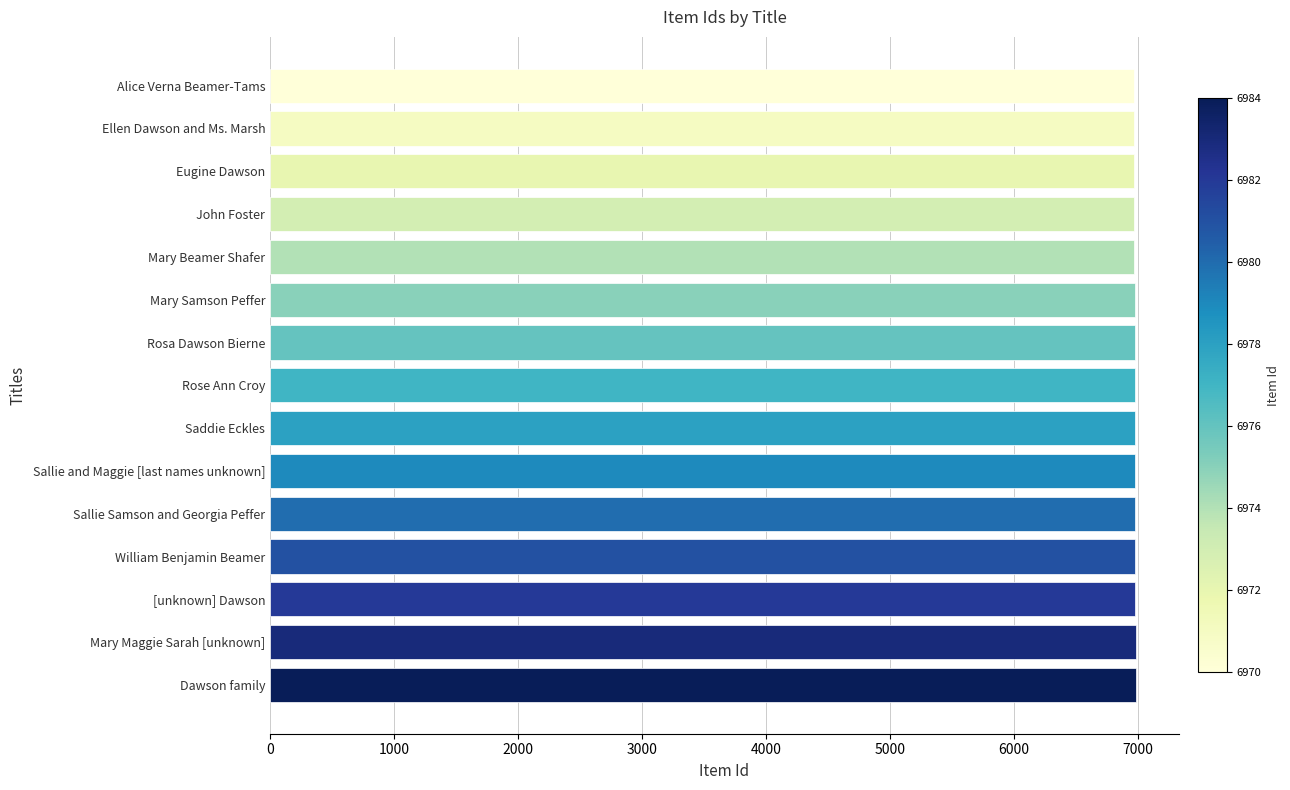

How many values are below 6977?

7